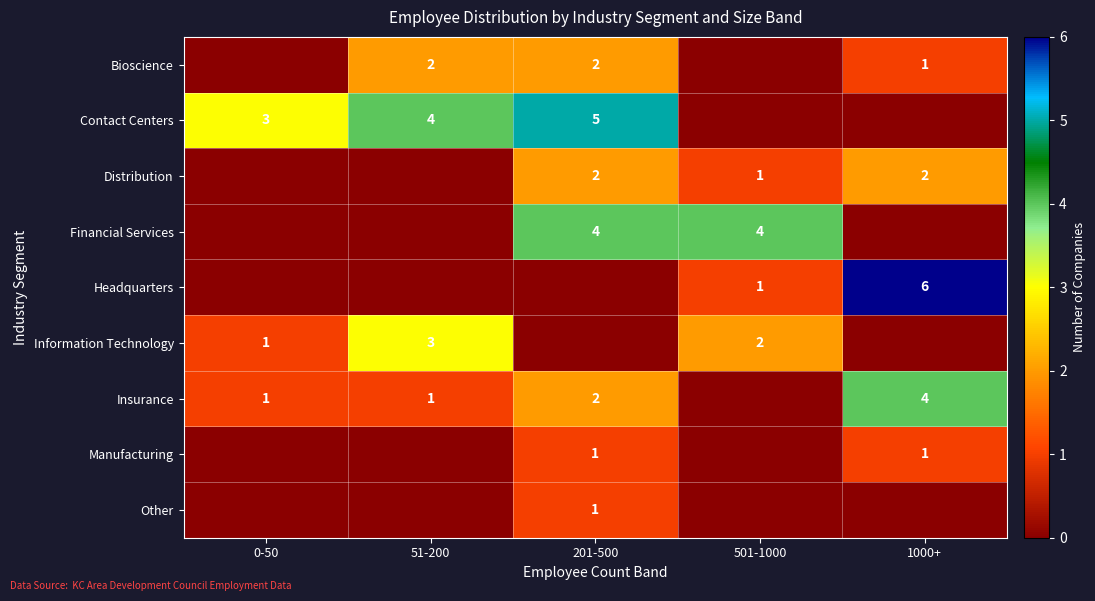

True or false: Contact Centers has a value of 4 at 0-50.

False